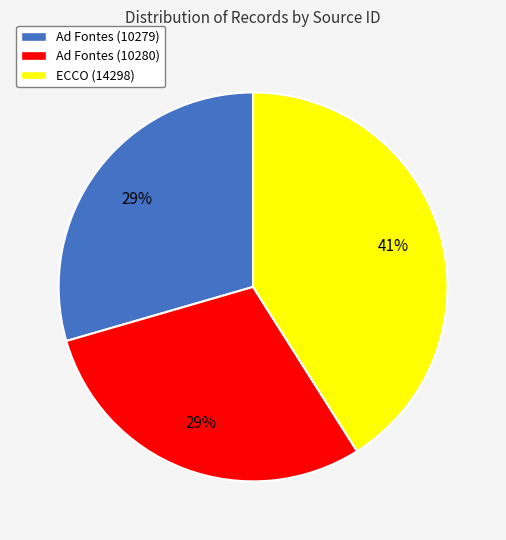

Count the number of slices in the pie.

3